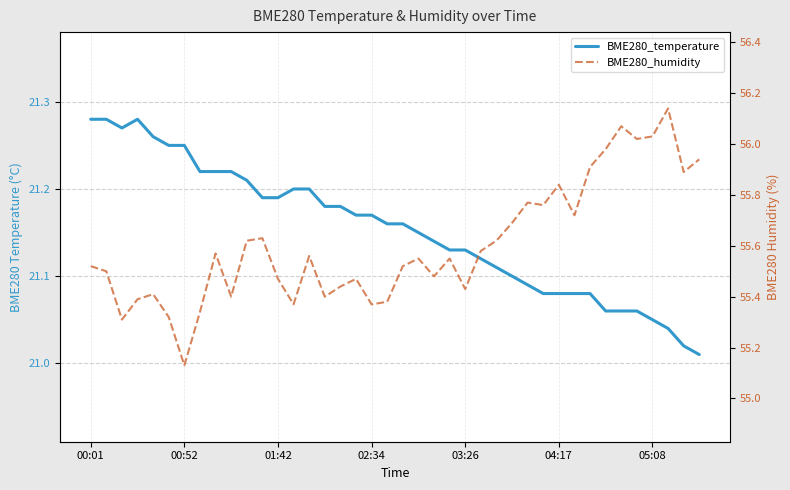

Does the chart have visible grid lines?

Yes